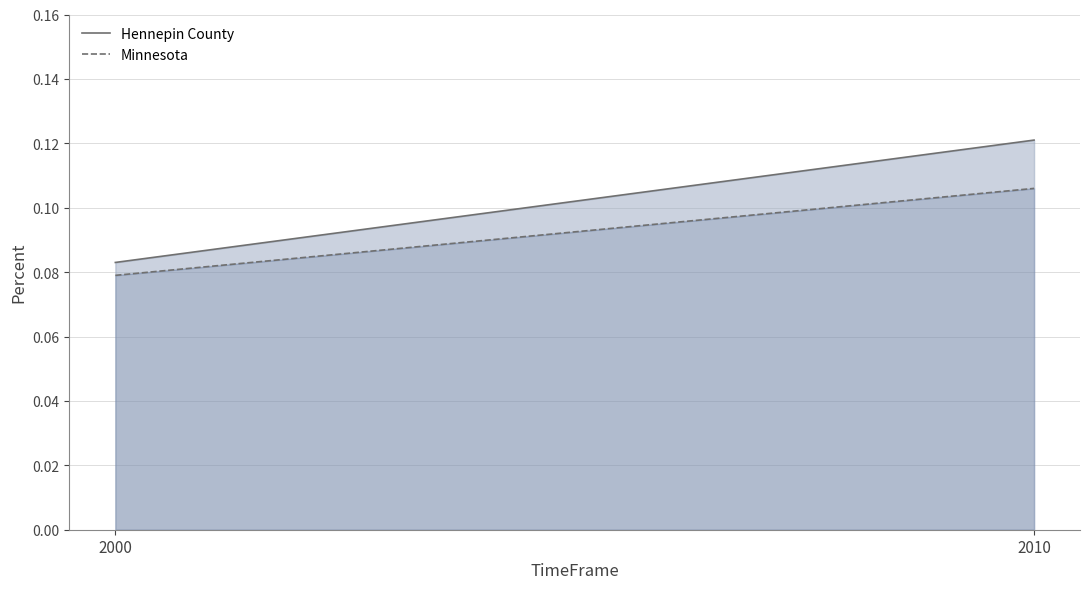

Which series has the largest range (max minus min)?

Hennepin County